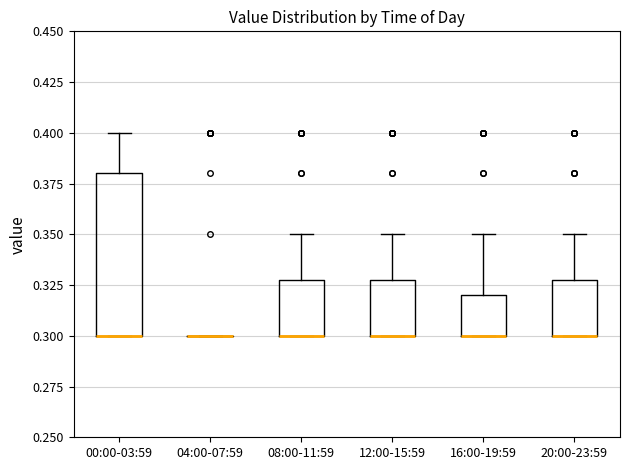

Where is the lower edge of the box for 12:00-15:59 on the y-axis? The values are not printed on the chart, so give them approximately, as read against the axis.

0.30